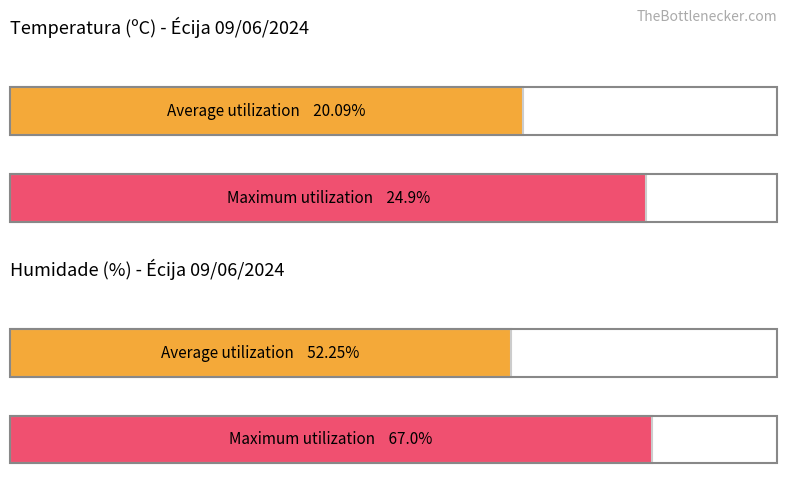

The Temperatura (ºC) series shows 35.4 at 15:00. True or false?

False